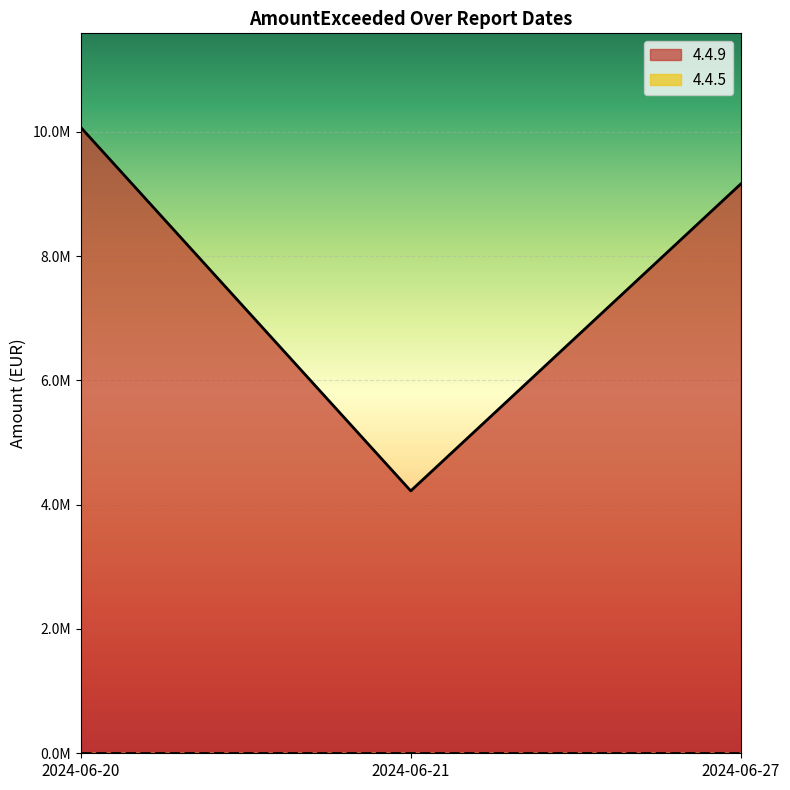

What is the difference between the maximum and second lowest values?

911982.2